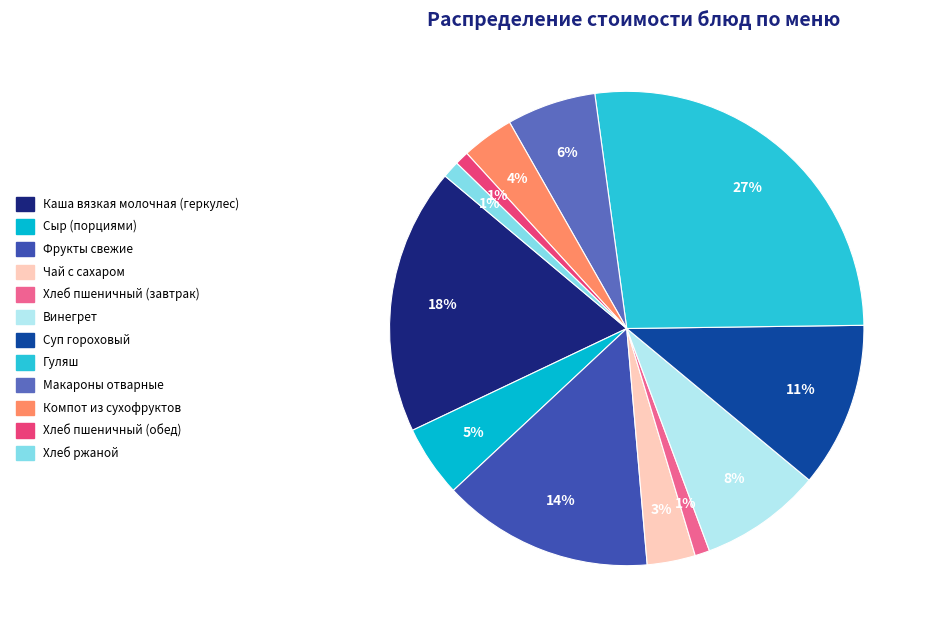

How many slices are in this pie chart?

12